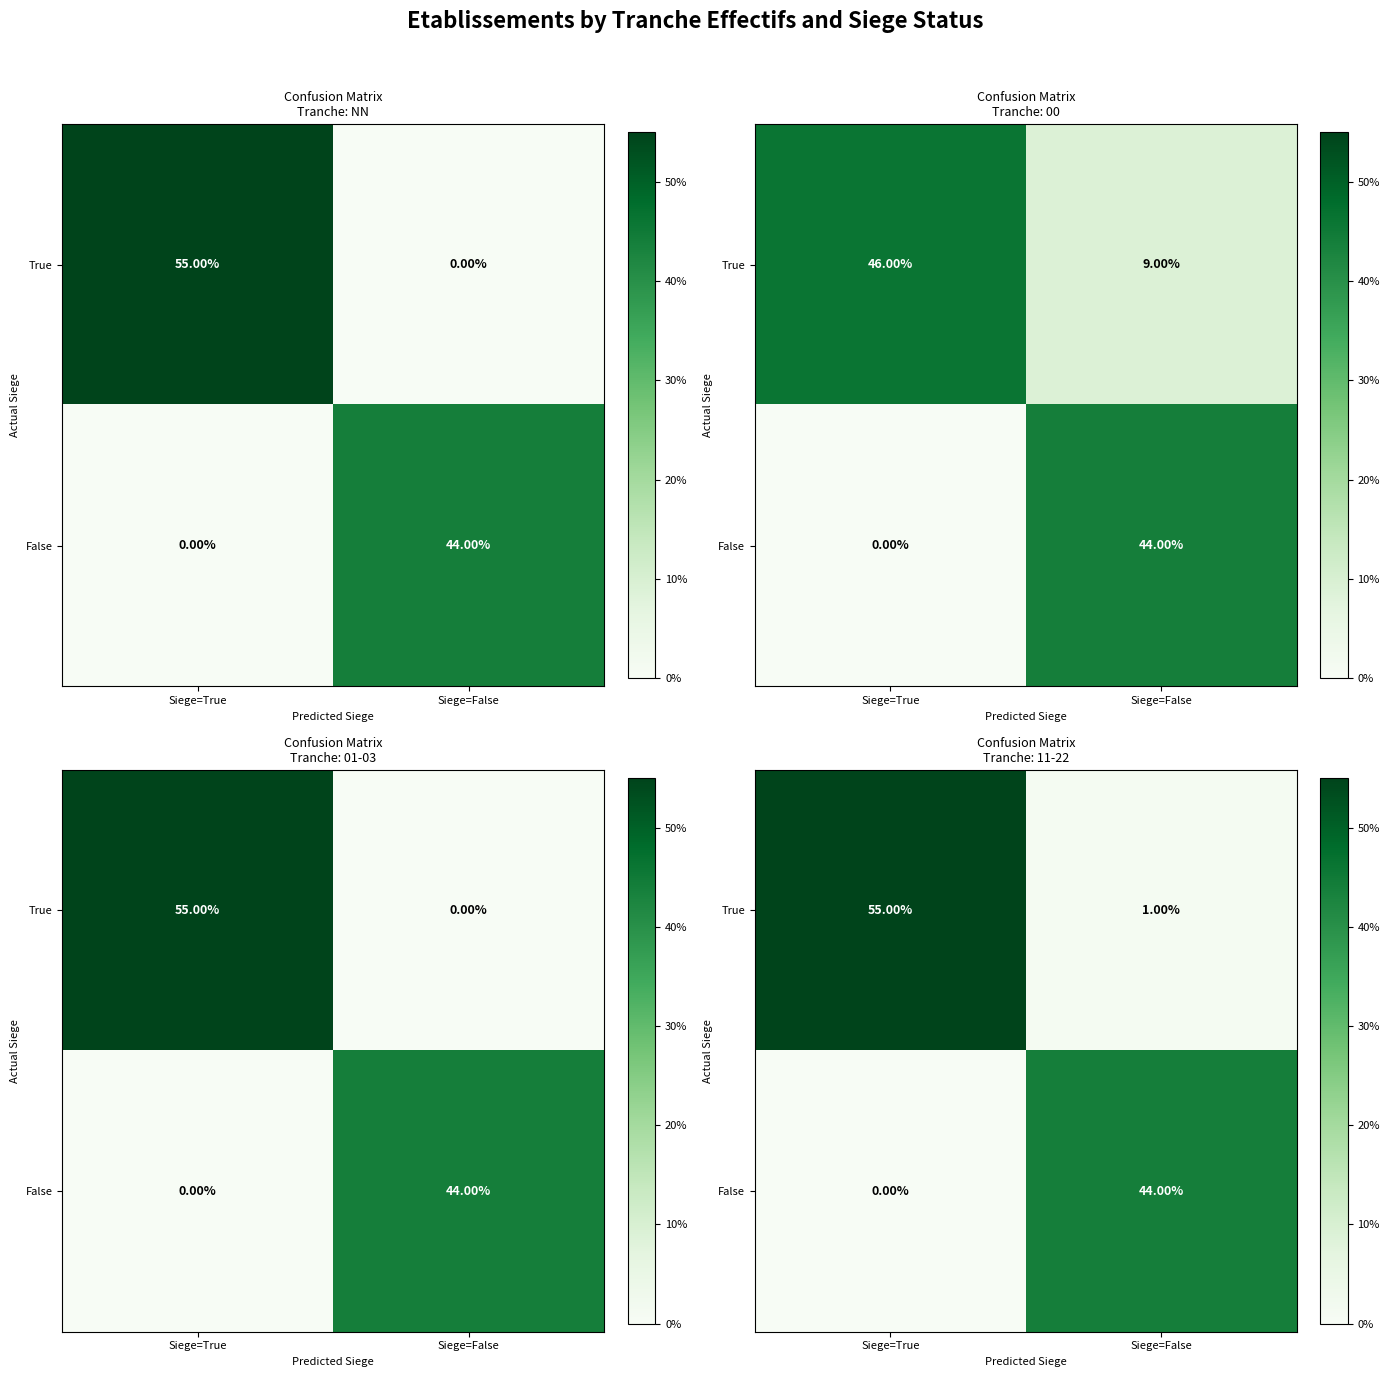

What is the maximum value shown in the chart?

55